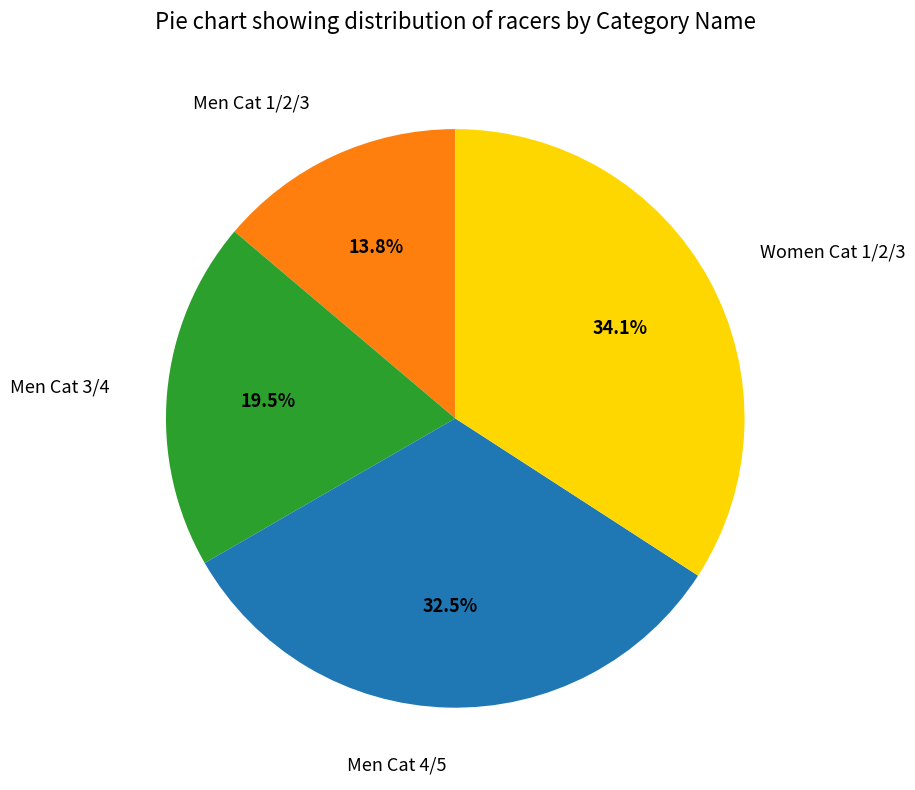

Does any single category account for the majority?

No